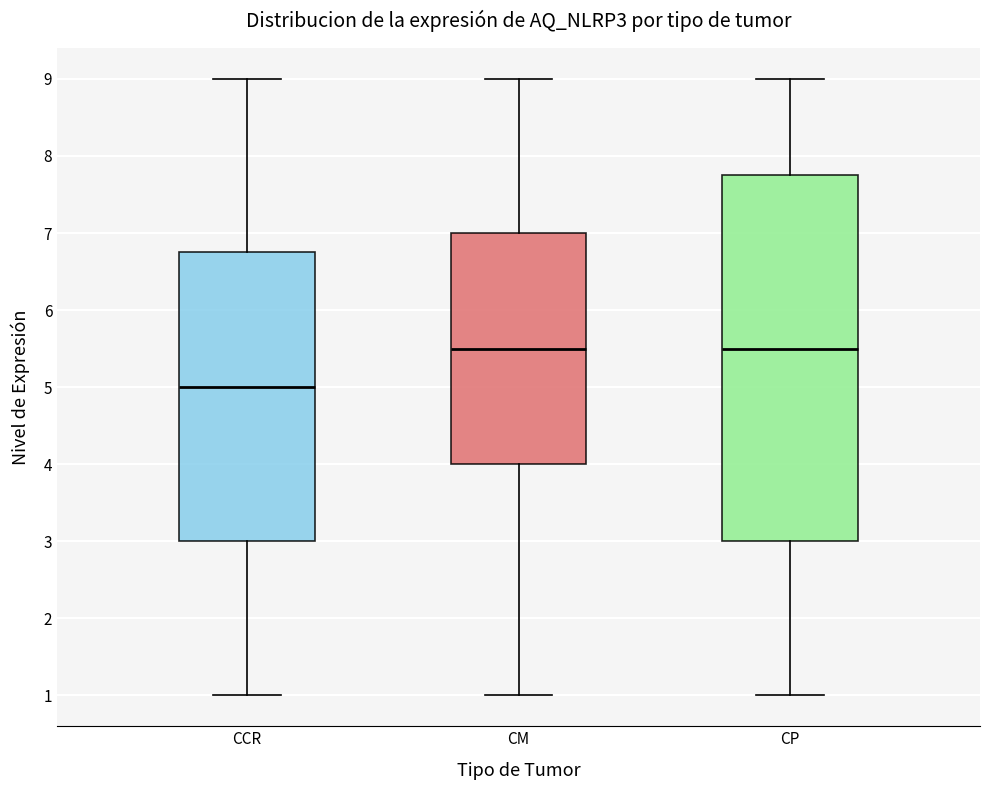

Where is the upper edge of the box for CCR on the y-axis? The values are not printed on the chart, so give them approximately, as read against the axis.

6.8